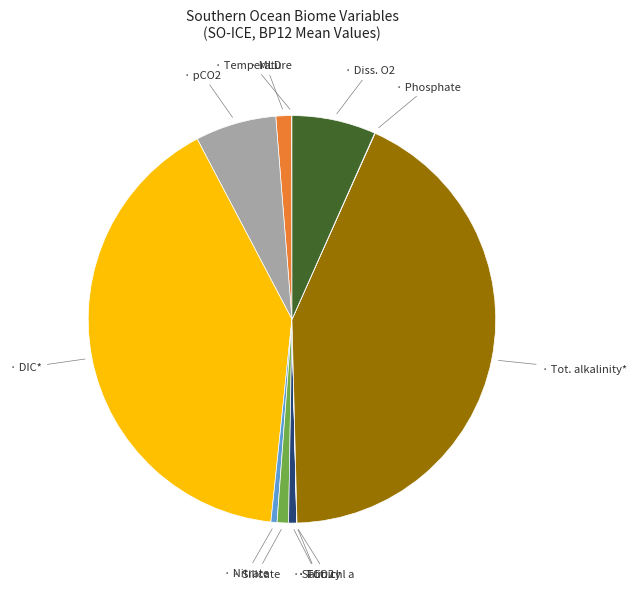

Does any single category account for the majority?

No